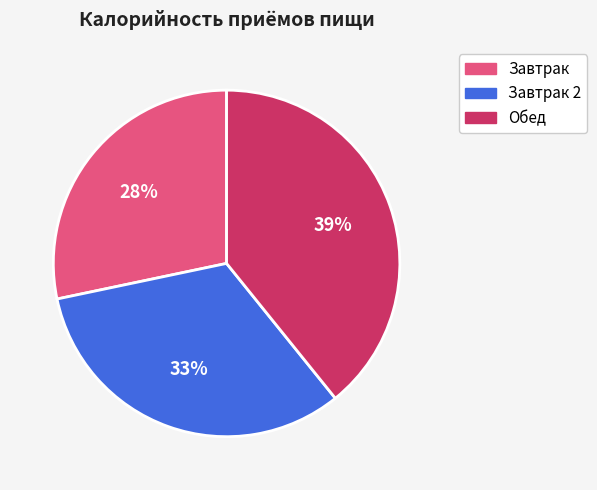

To the nearest percent, what is the difference between the largest and smallest slice percentages?

11%